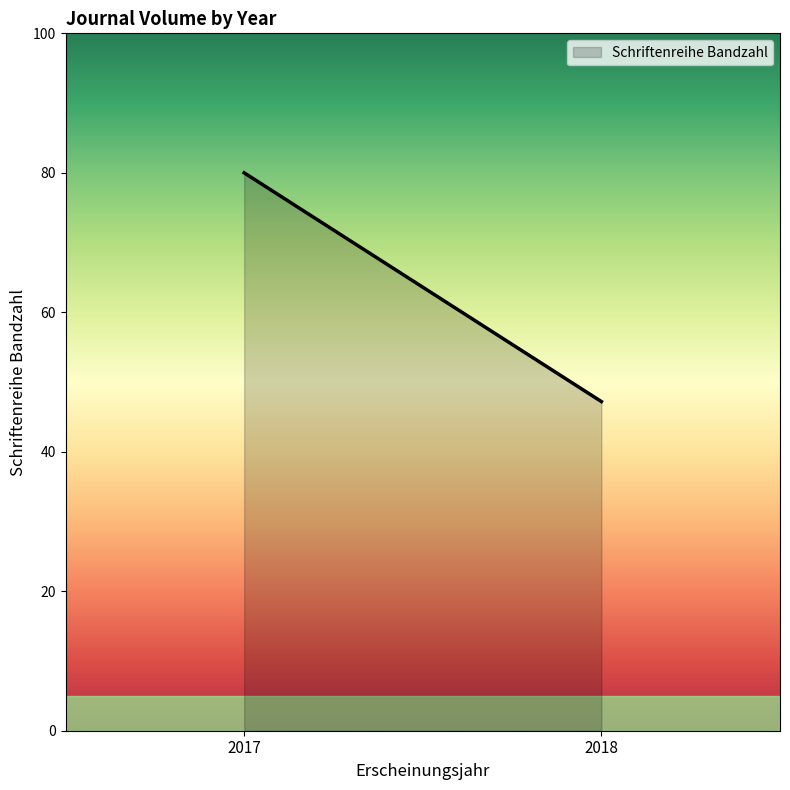

What is the difference between the maximum and second lowest values?

35